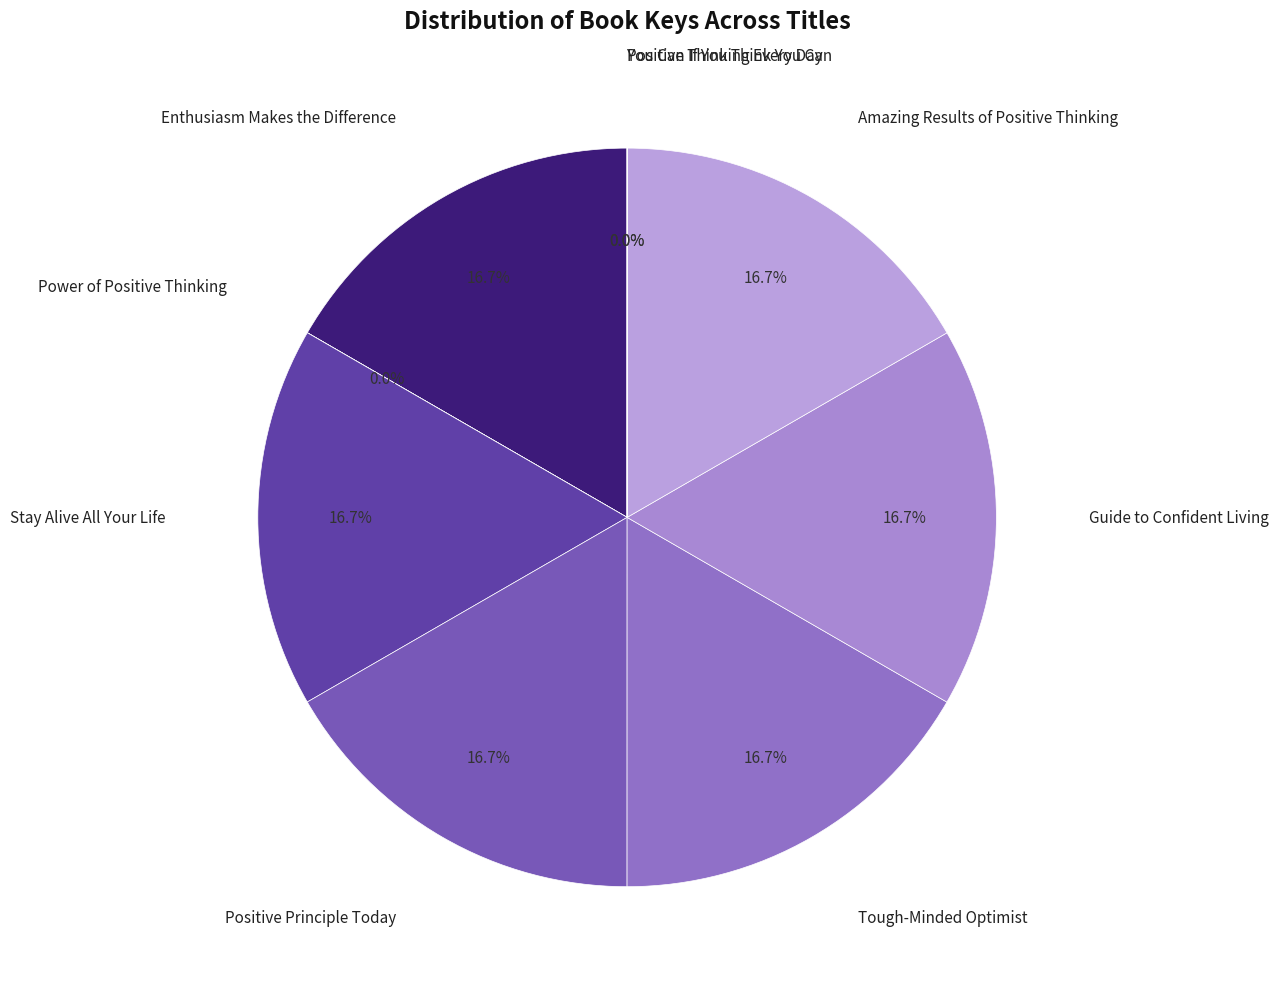

Which category has the smallest portion of the pie?

Power of Positive Thinking